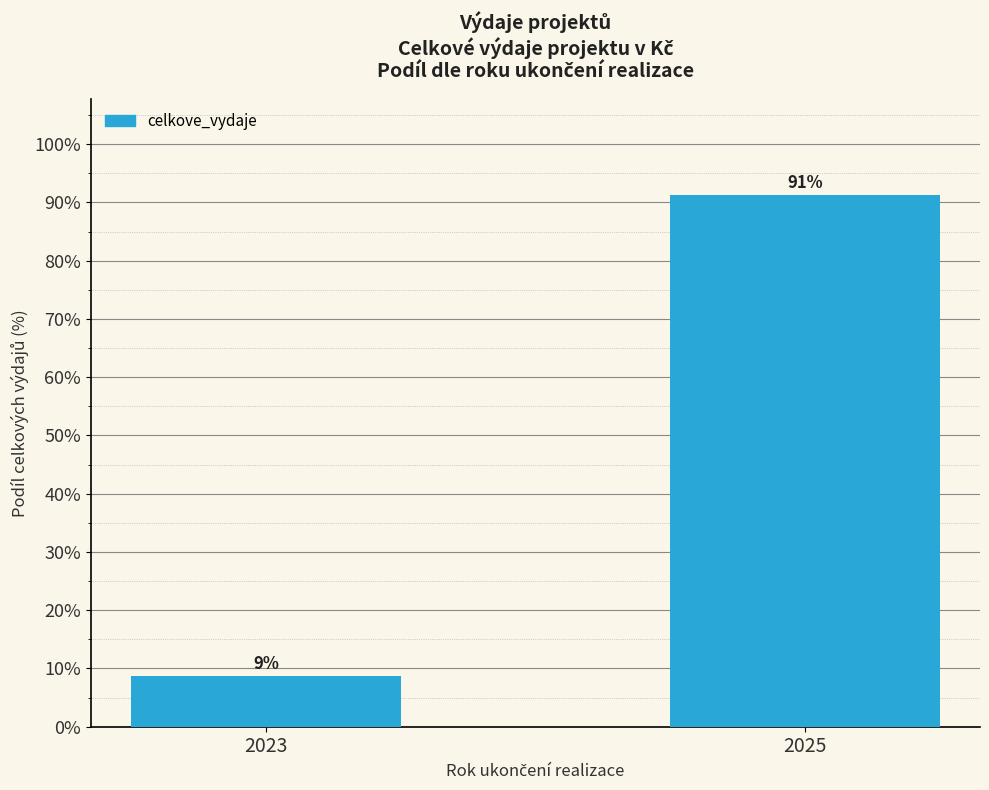

The value at 2023 is 12.6. True or false?

False